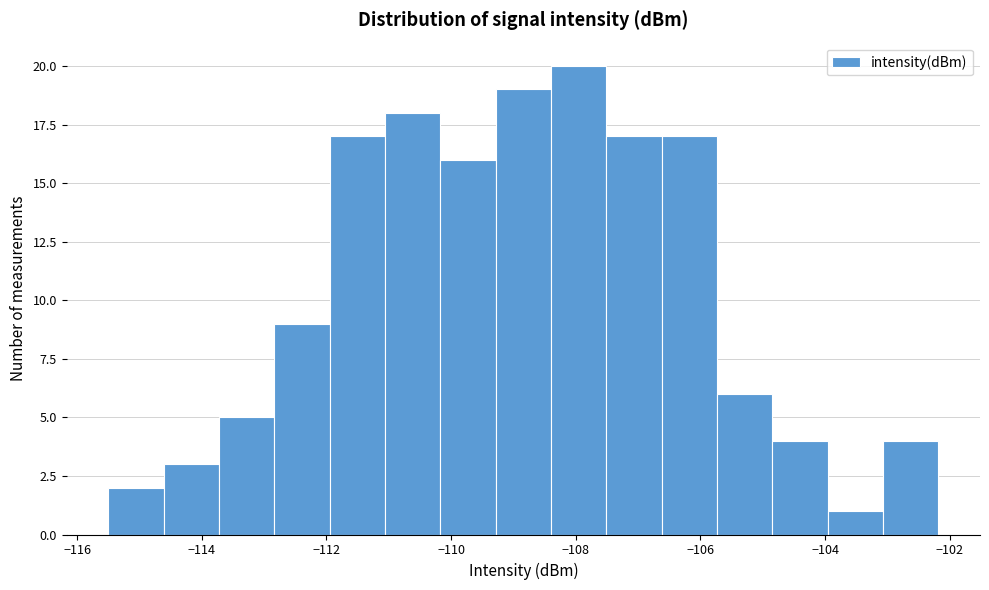

What is the height of the bar covering -107.6 to -106.6 on the x-axis? Neither the bar edges nor the heights are printed on the chart, so give them approximately, as read against the axes.

17